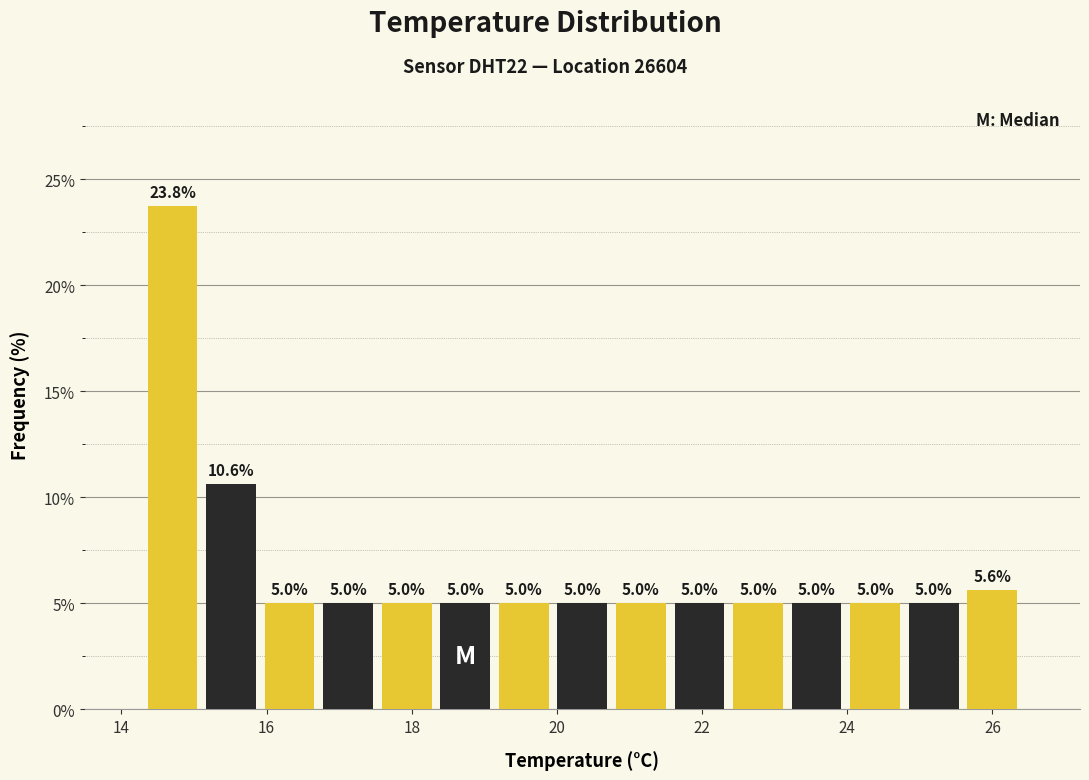

Over which range of the x-axis is the bar tallest?

14.4 to 15.2